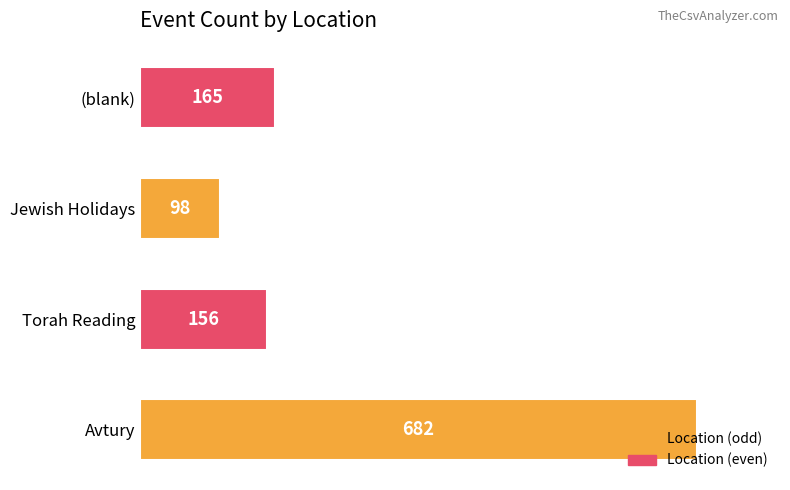

Read the value at Avtury, to the nearest 50.

700